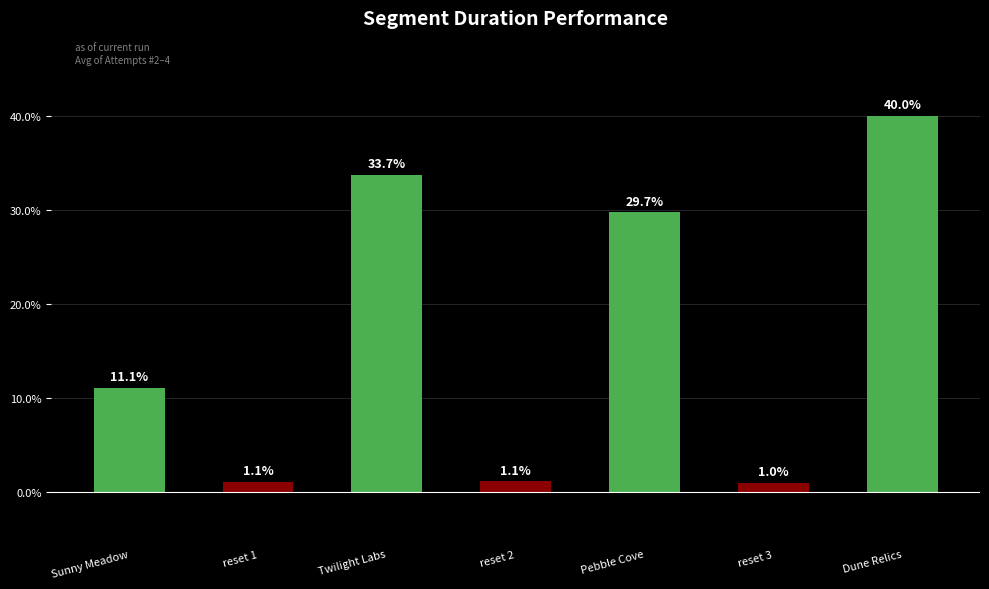

What position from the left is Dune Relics?

7